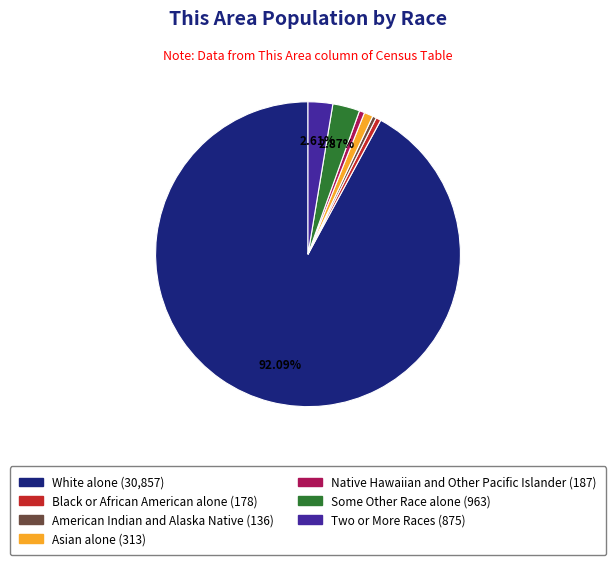

Which has a higher value, Two or More Races or Asian alone?

Two or More Races